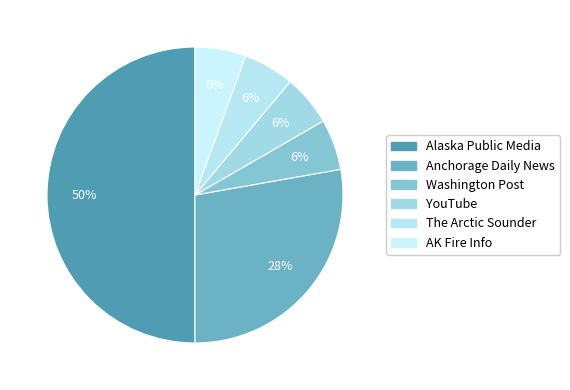

How much of the chart is everything except Alaska Public Media?

50.0%